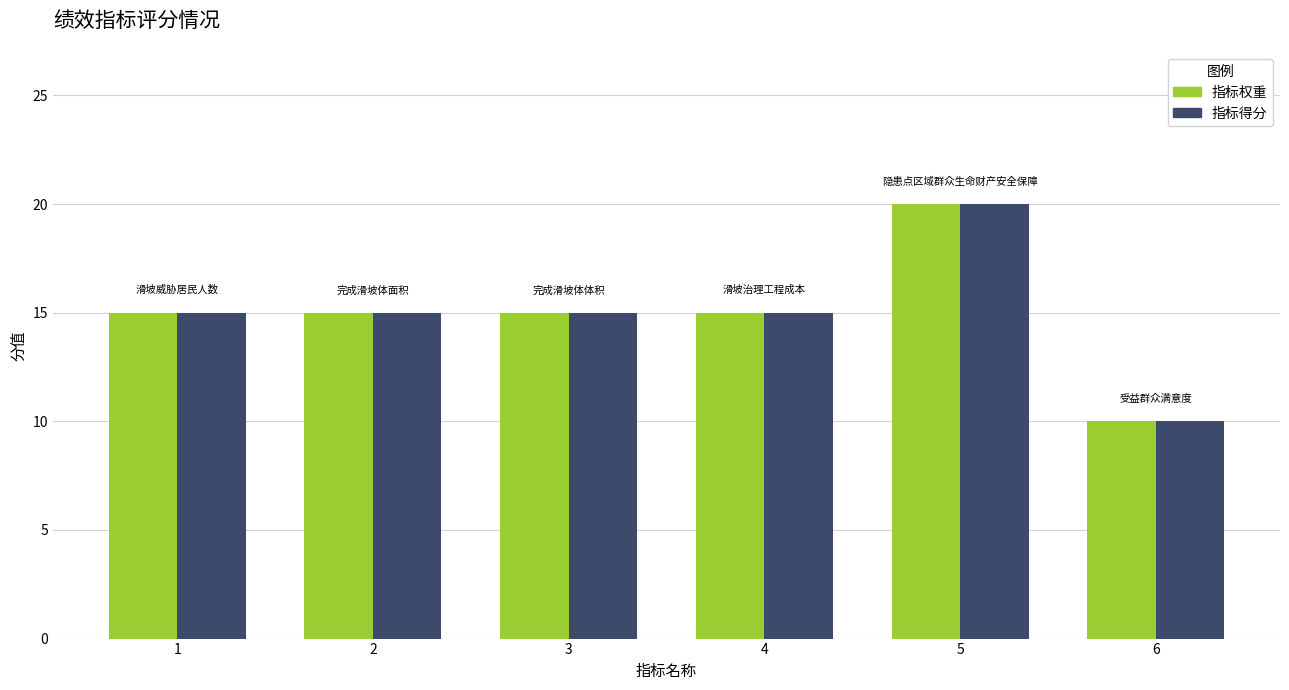

The value of 指标权重 at 1 is 25. True or false?

False